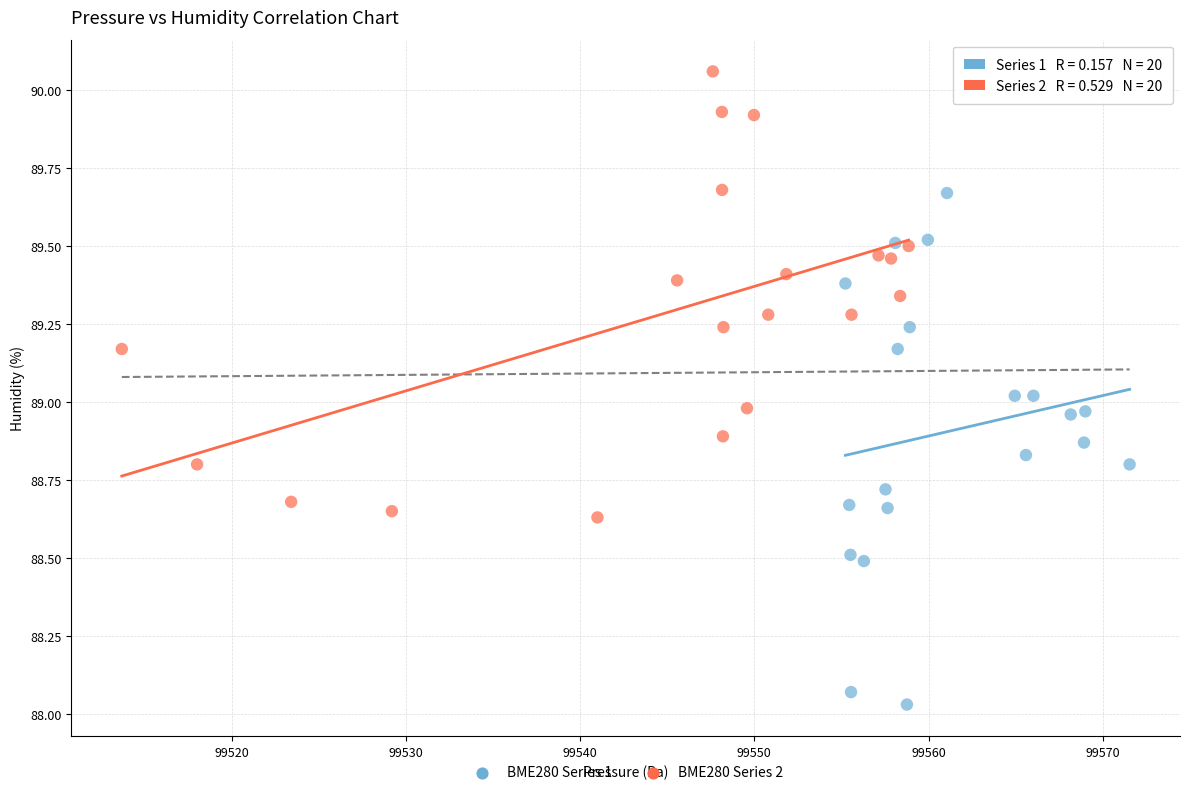

Which series reaches the minimum Y coordinate?

BME280 Series 1